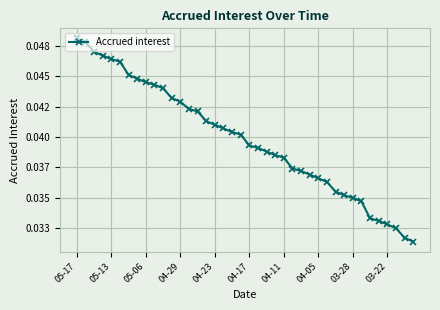

True or false: there are more than 1 points higher than both neighbors.

False